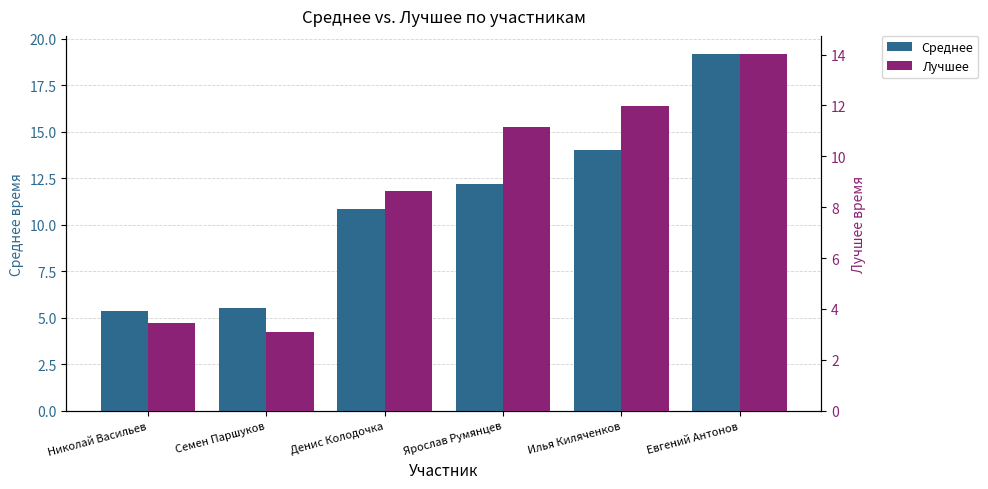

Reading left to right, what are all the values shown in this chart?

Среднее: Николай Васильев=5.3	Семен Паршуков=5.5	Денис Колодочка=10.8	Ярослав Румянцев=12.2	Илья Киляченков=14.0	Евгений Антонов=19.2
Лучшее: Николай Васильев=3.5	Семен Паршуков=3.1	Денис Колодочка=8.6	Ярослав Румянцев=11.2	Илья Киляченков=12.0	Евгений Антонов=14.0